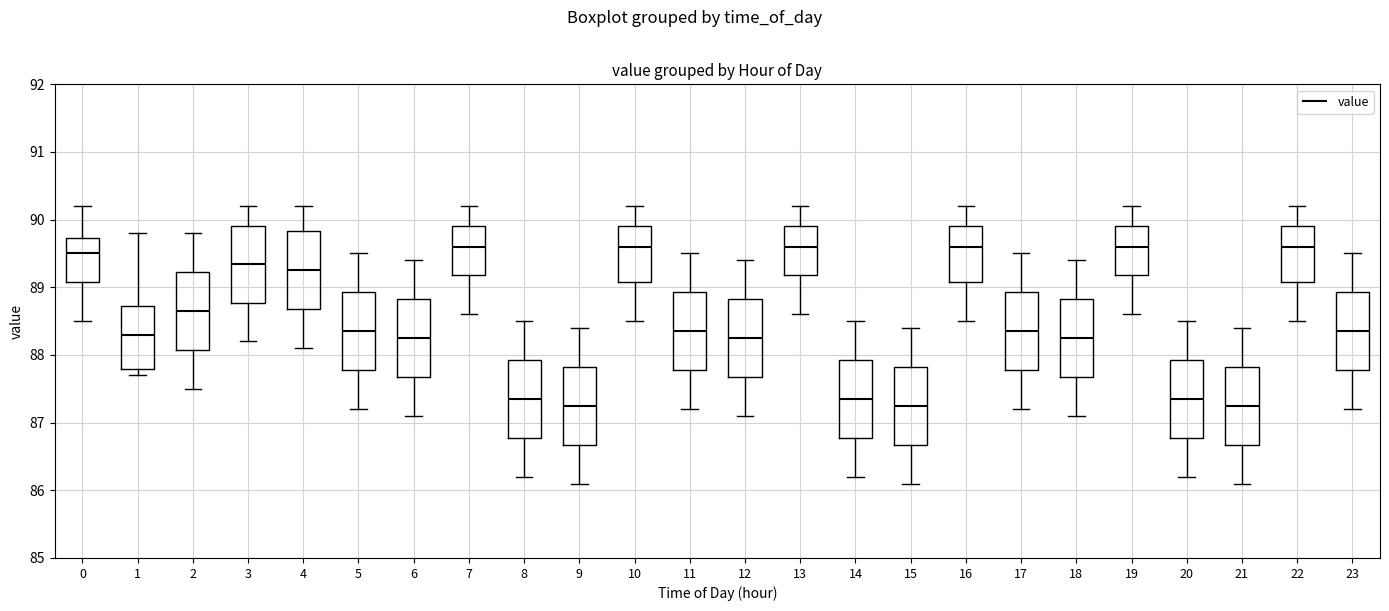

Where does the upper whisker of the box at x = 21 end on the y-axis? The values are not printed on the chart, so give them approximately, as read against the axis.

88.4